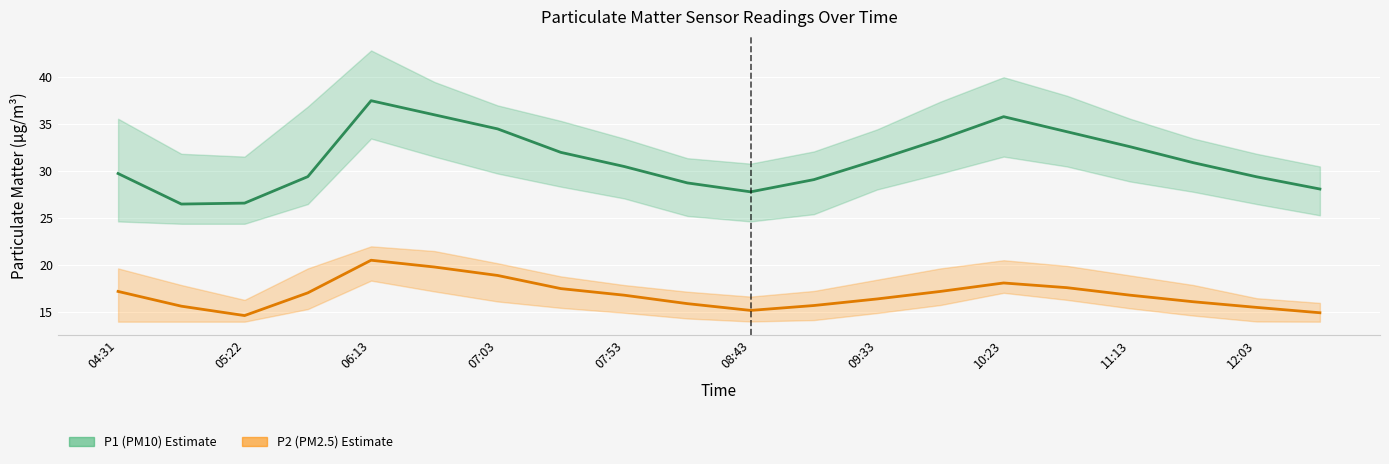

True or false: P1 (PM10) has more than 1 interior local peaks.

True